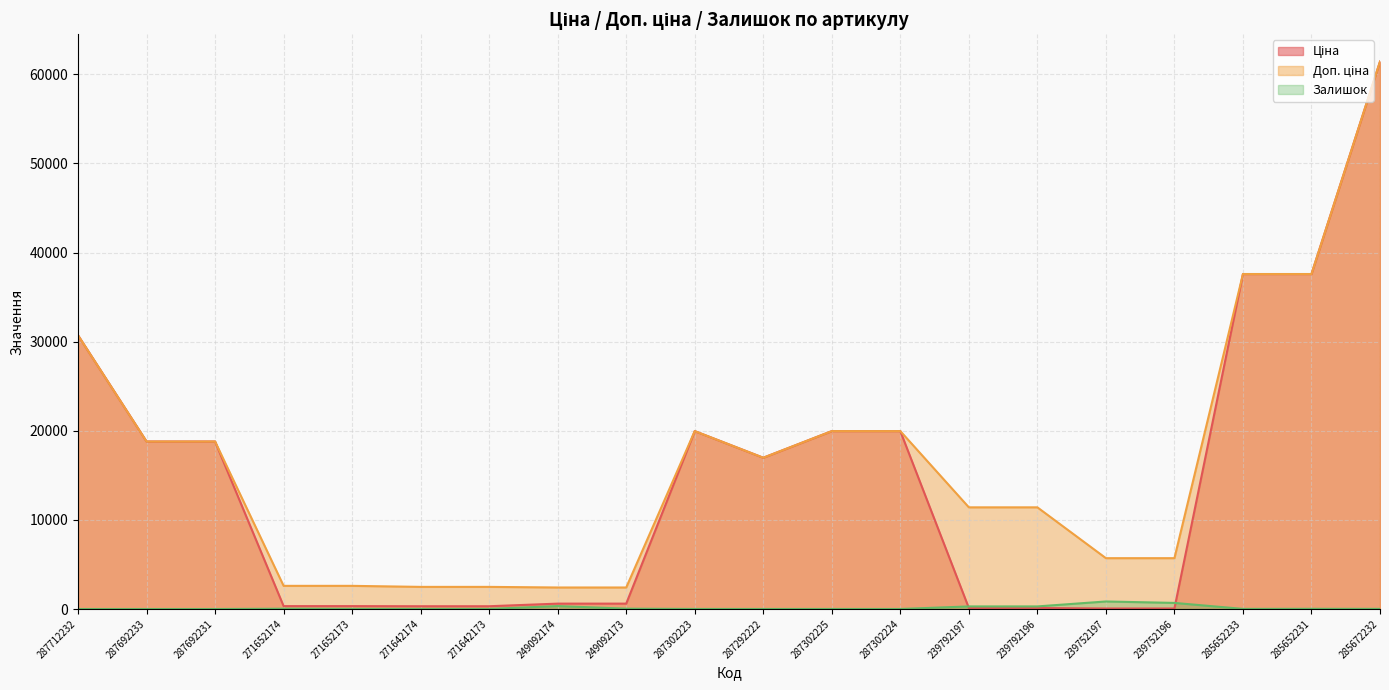

Is it true that Залишок equals 10.0 at 271642173?

True